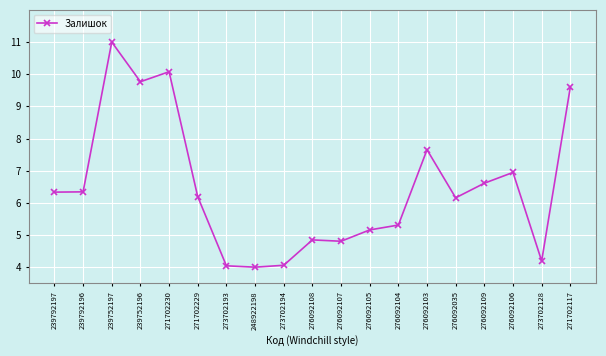

What is the change in value from 273702193 to 273702128?

+0.2